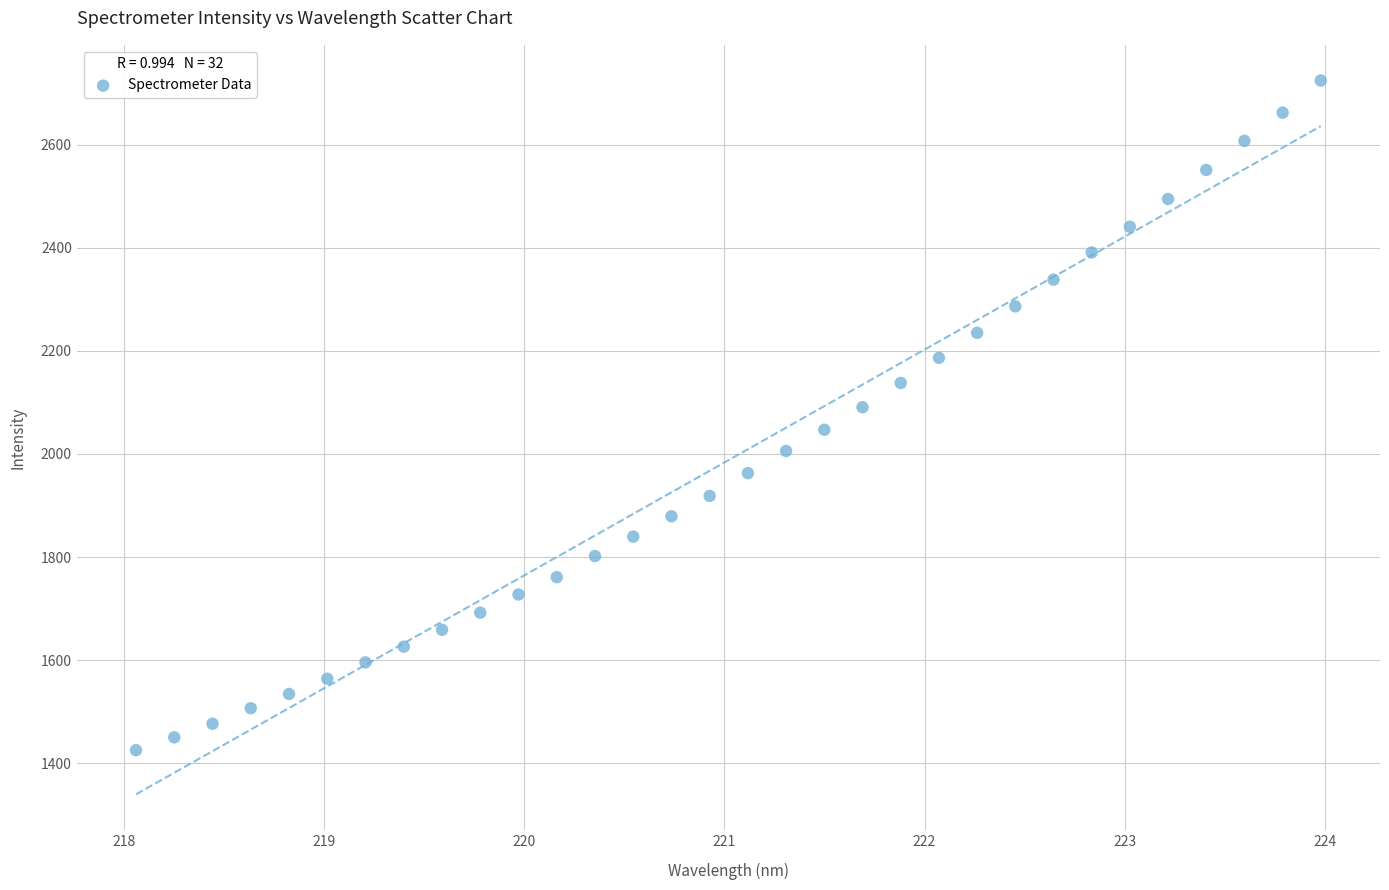

What is the range of Y values (max minus min)?

1299.2